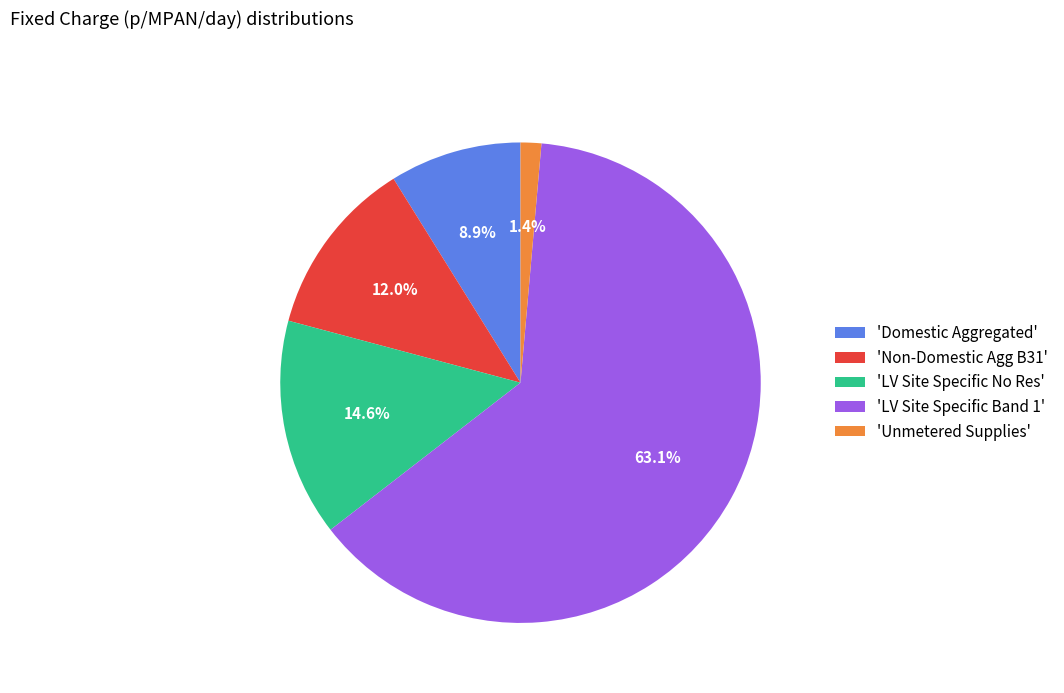

Is the sum of 'Domestic Aggregated' and 'Non-Domestic Agg B31' greater than half?

No